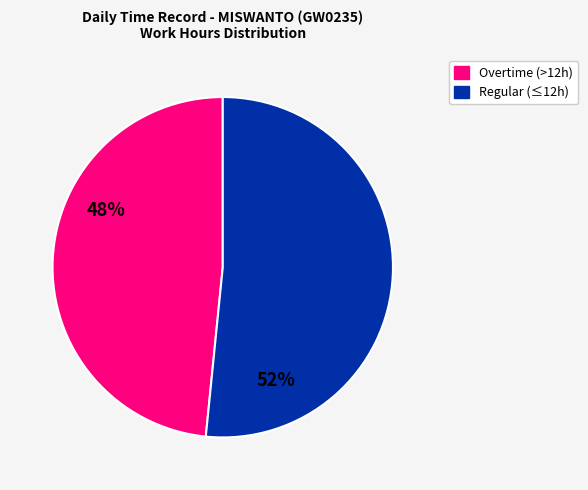

Is there any slice that represents more than half of the pie?

Yes